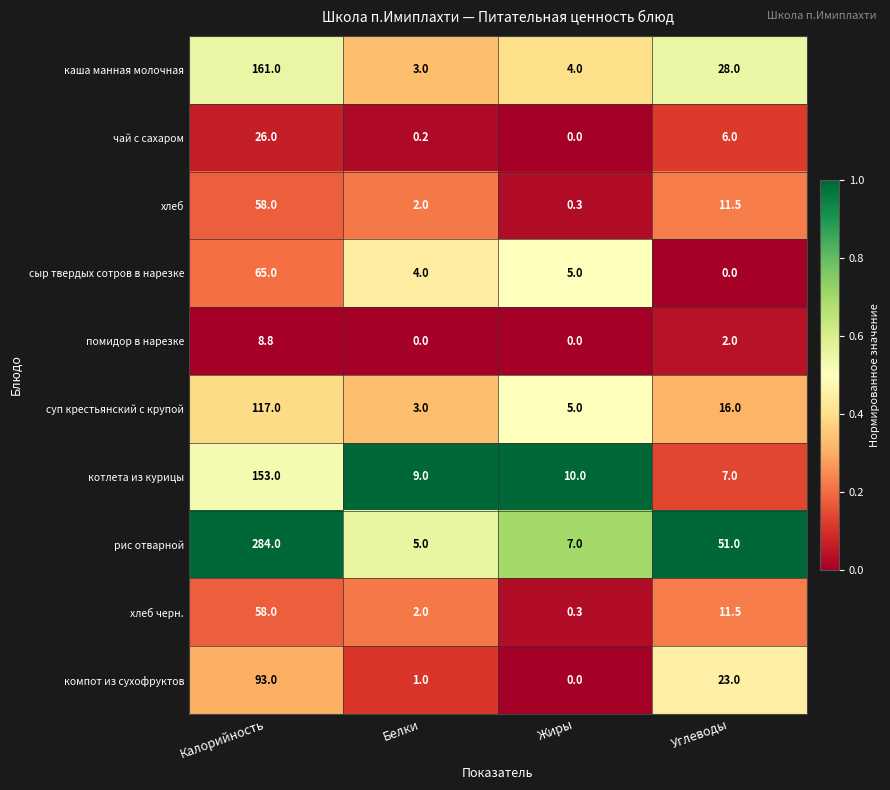

True or false: котлета из курицы has a value of 10.0 at Жиры.

True